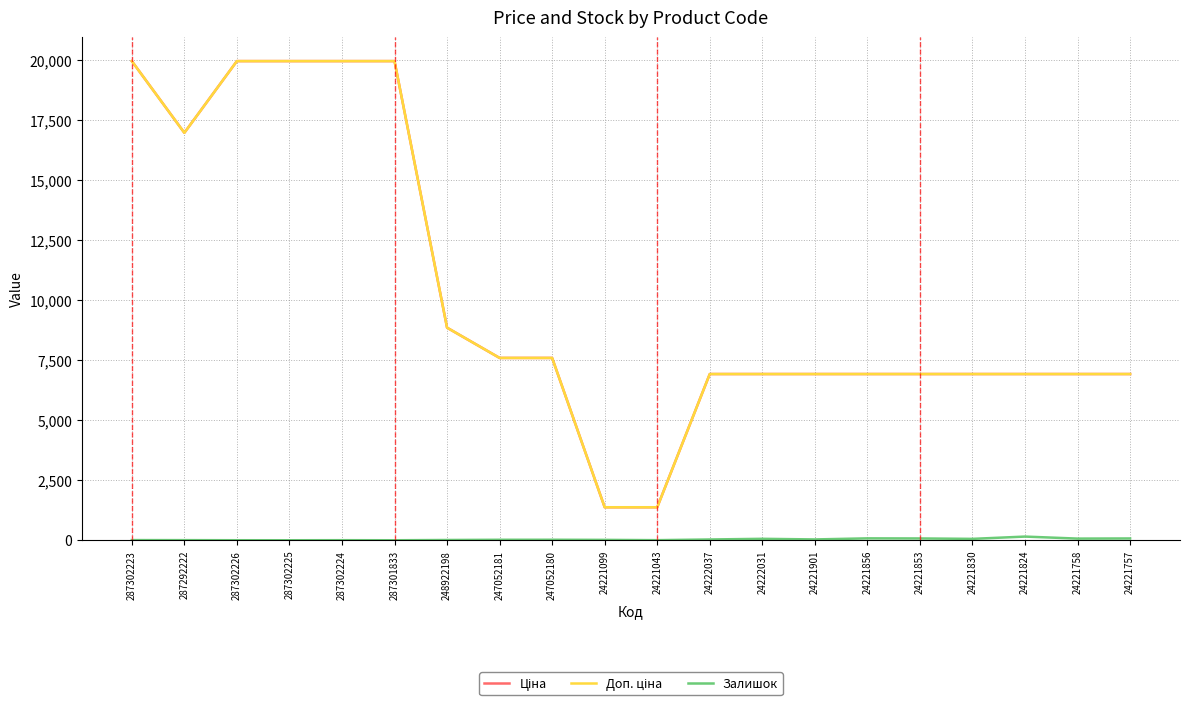

What is the maximum value shown in the chart?

19964.2